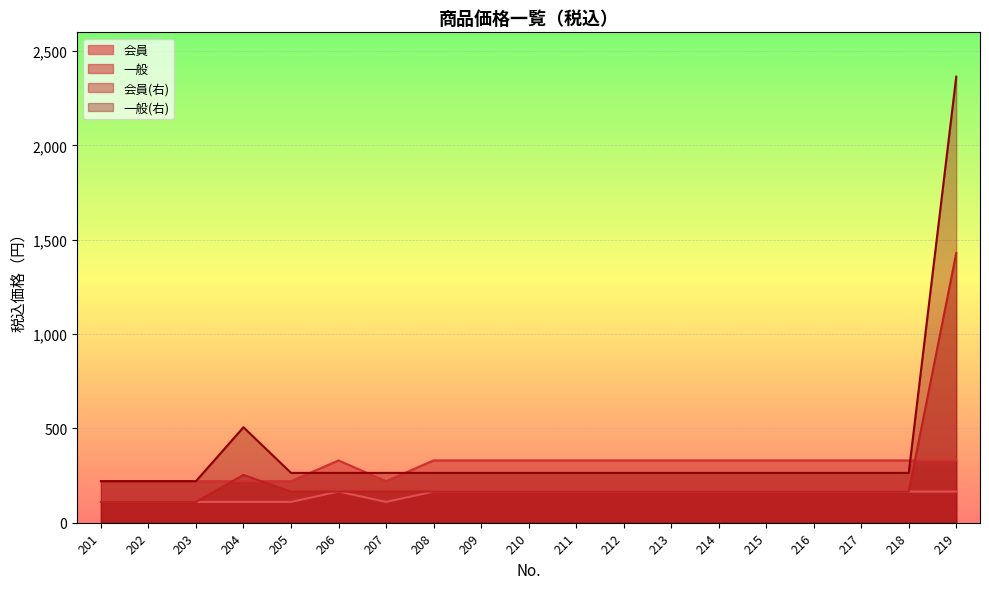

What is the value of the 会員 point at the 8th from the left?

165